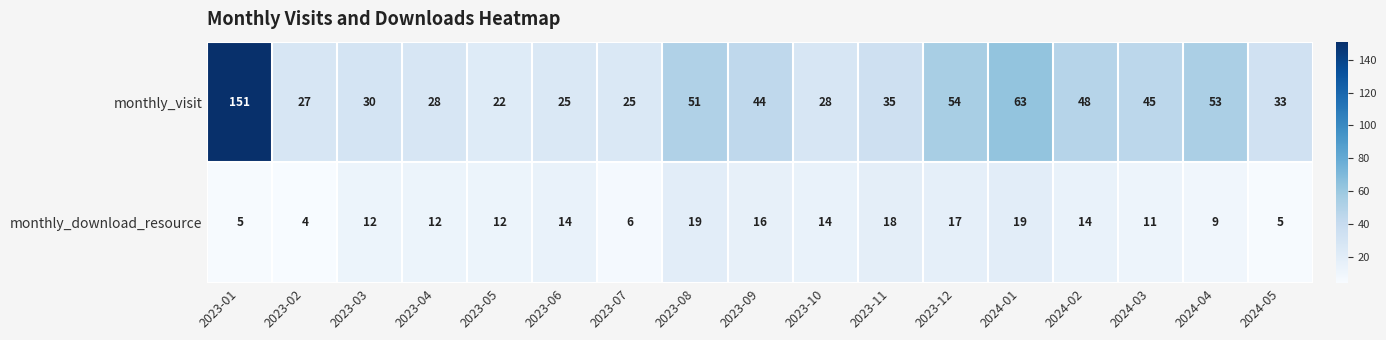

What is the sum of the monthly_visit values at 2023-09 and 2023-12?

98